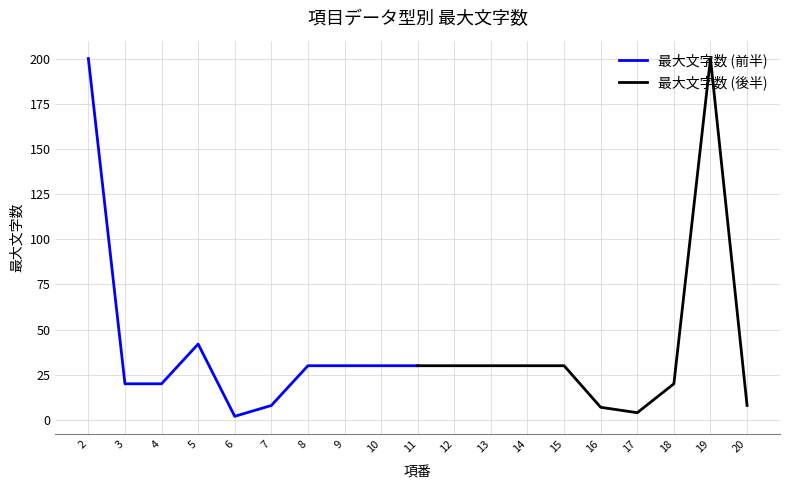

List the labels in order of 最大文字数 (前半) value, largest first.

2, 5, 8, 9, 10, 11, 3, 4, 7, 6